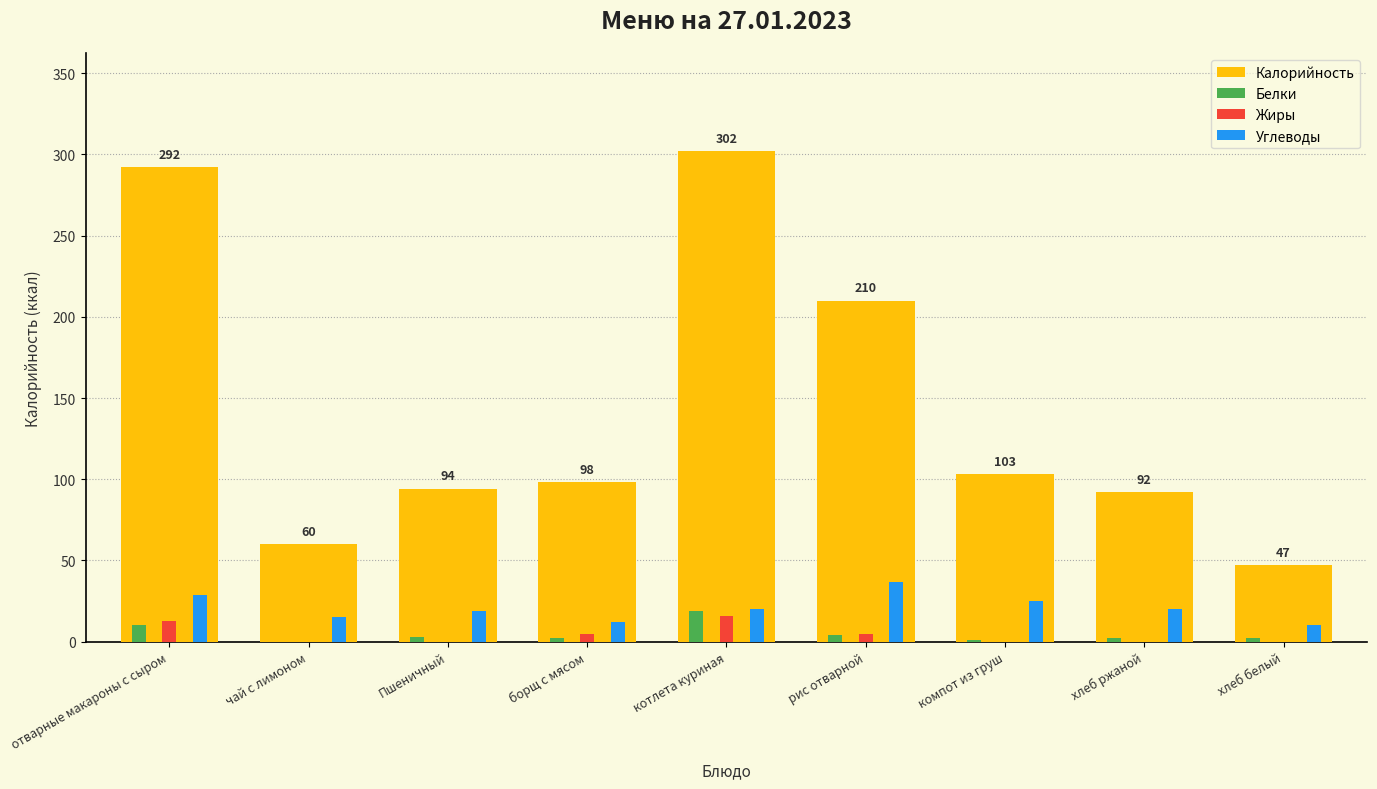

Is it true that Калорийность equals 302 at котлета куриная?

True